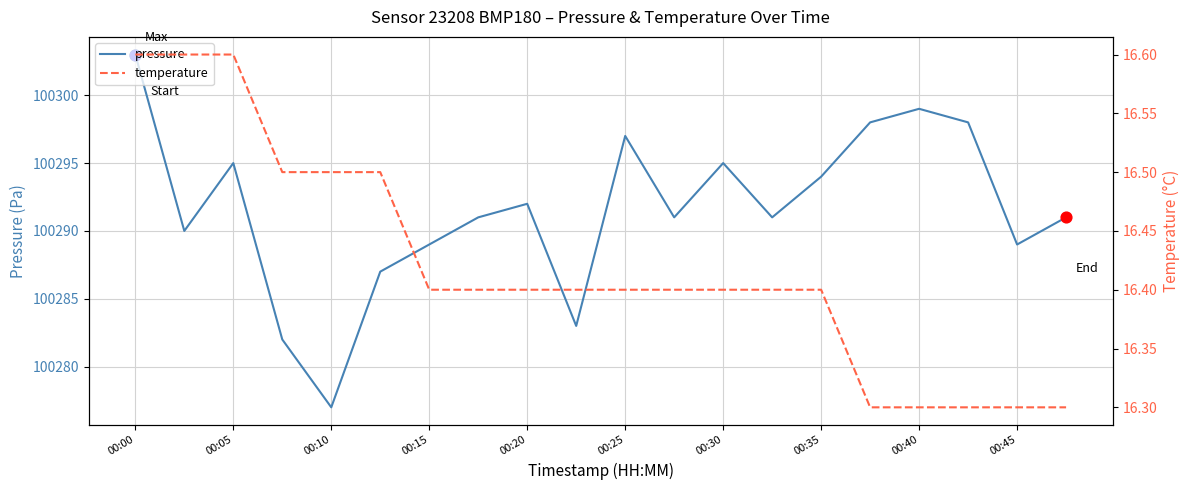

Which series contains the highest Y value?

pressure